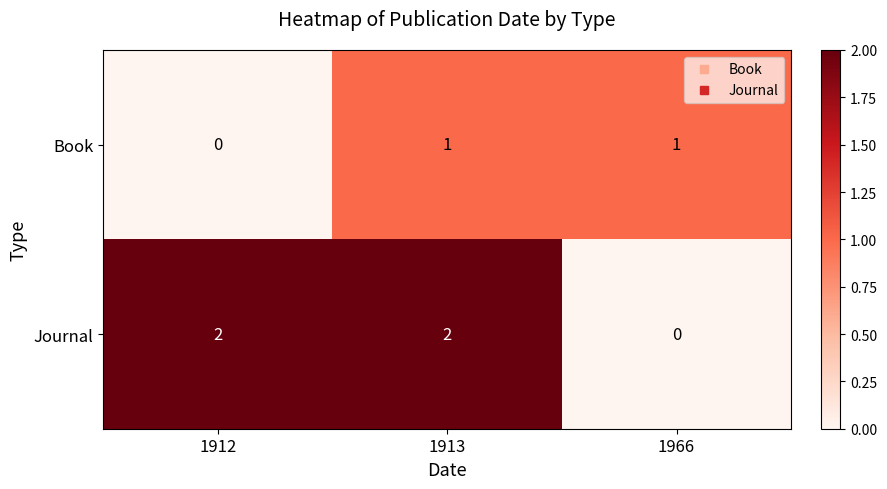

The Book series shows 1 at 1966. True or false?

True